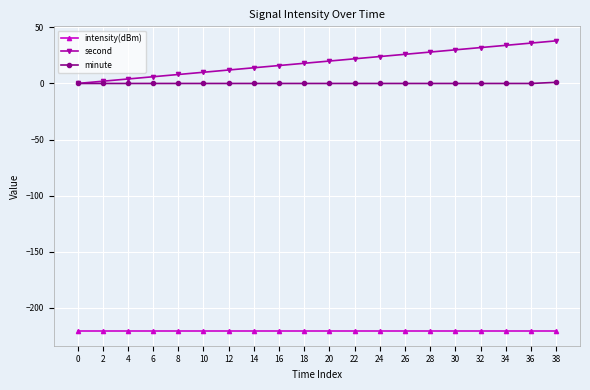

What is the sum of all intensity(dBm) values?

-4418.4